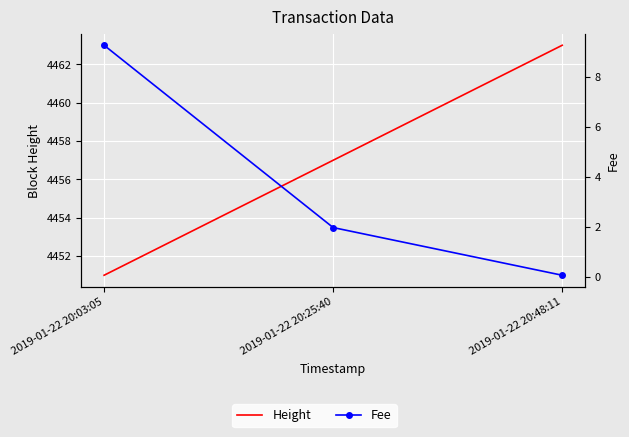

Is the value of Height at 2019-01-22 20:48:11 greater than the value of Fee at 2019-01-22 20:25:40?

Yes